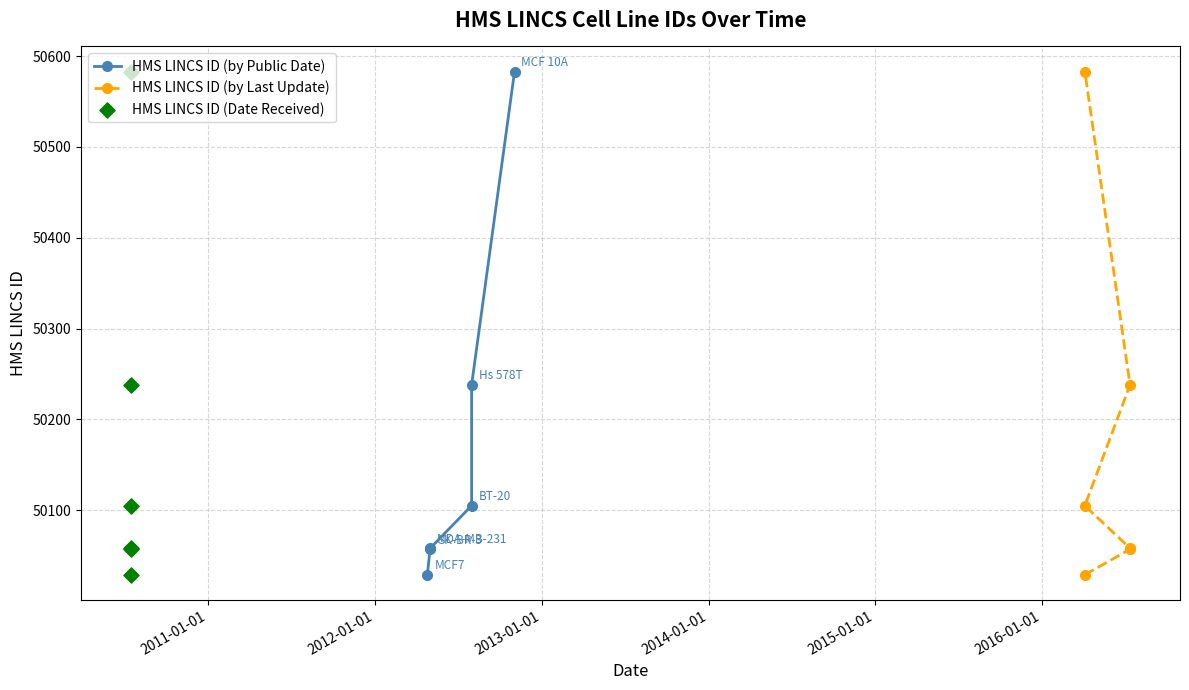

Is the value of HMS LINCS ID (Date Received) at 2013-01-01 greater than the value of HMS LINCS ID (by Last Update) at 2015-01-01?

No